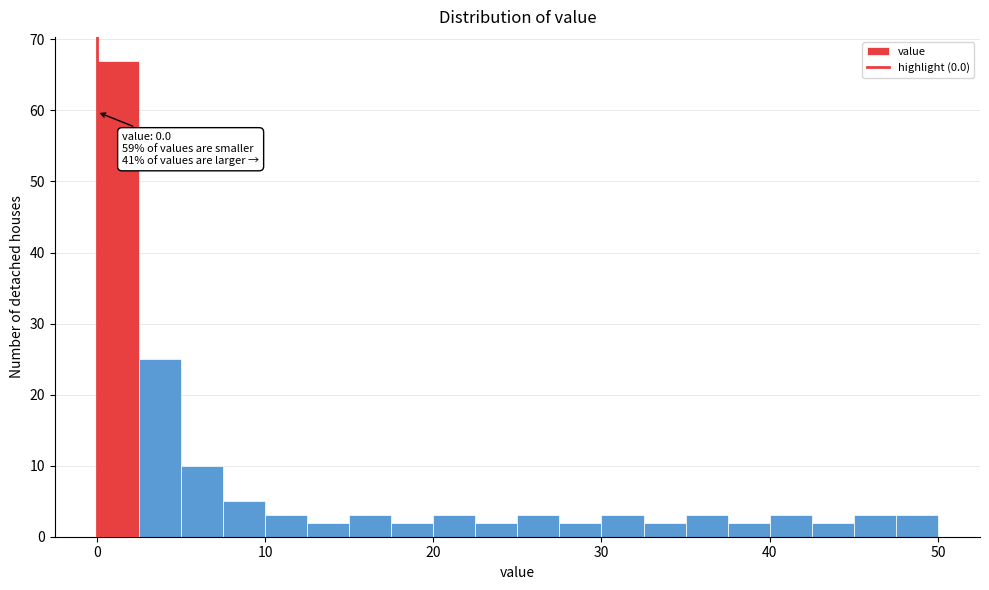

Around what value on the x-axis is the tallest bar? Give the approximate position of its centre, as read against the axis.

1